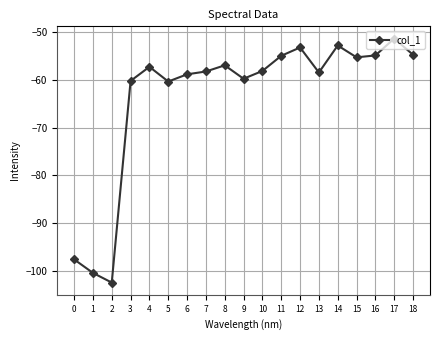

Where does the data first go above -58?

4